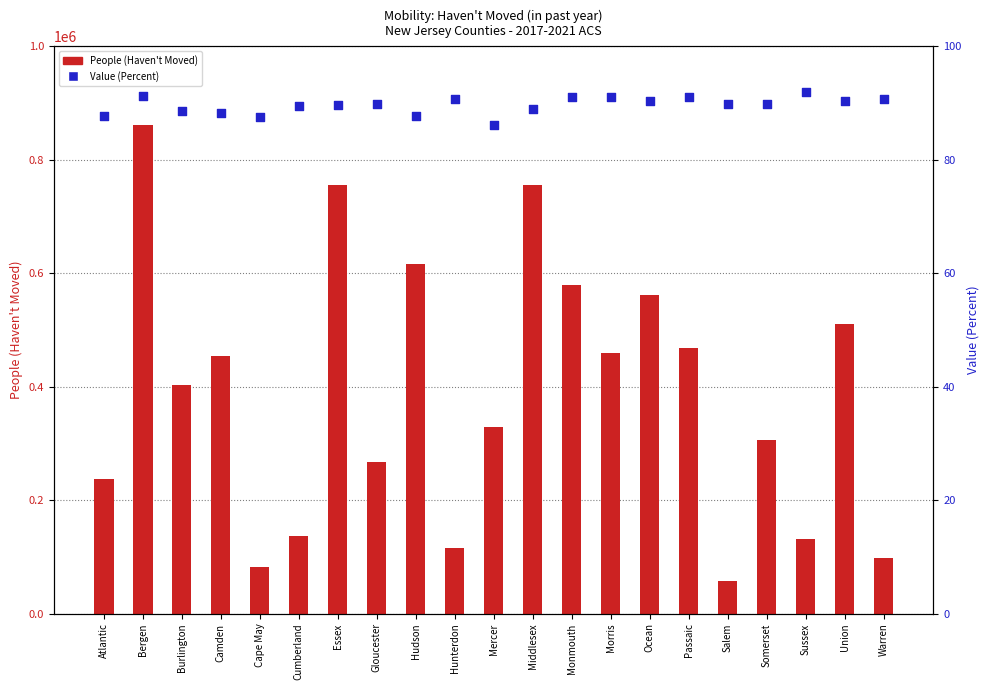

Which series has the largest total across all categories?

People (Haven't Moved)